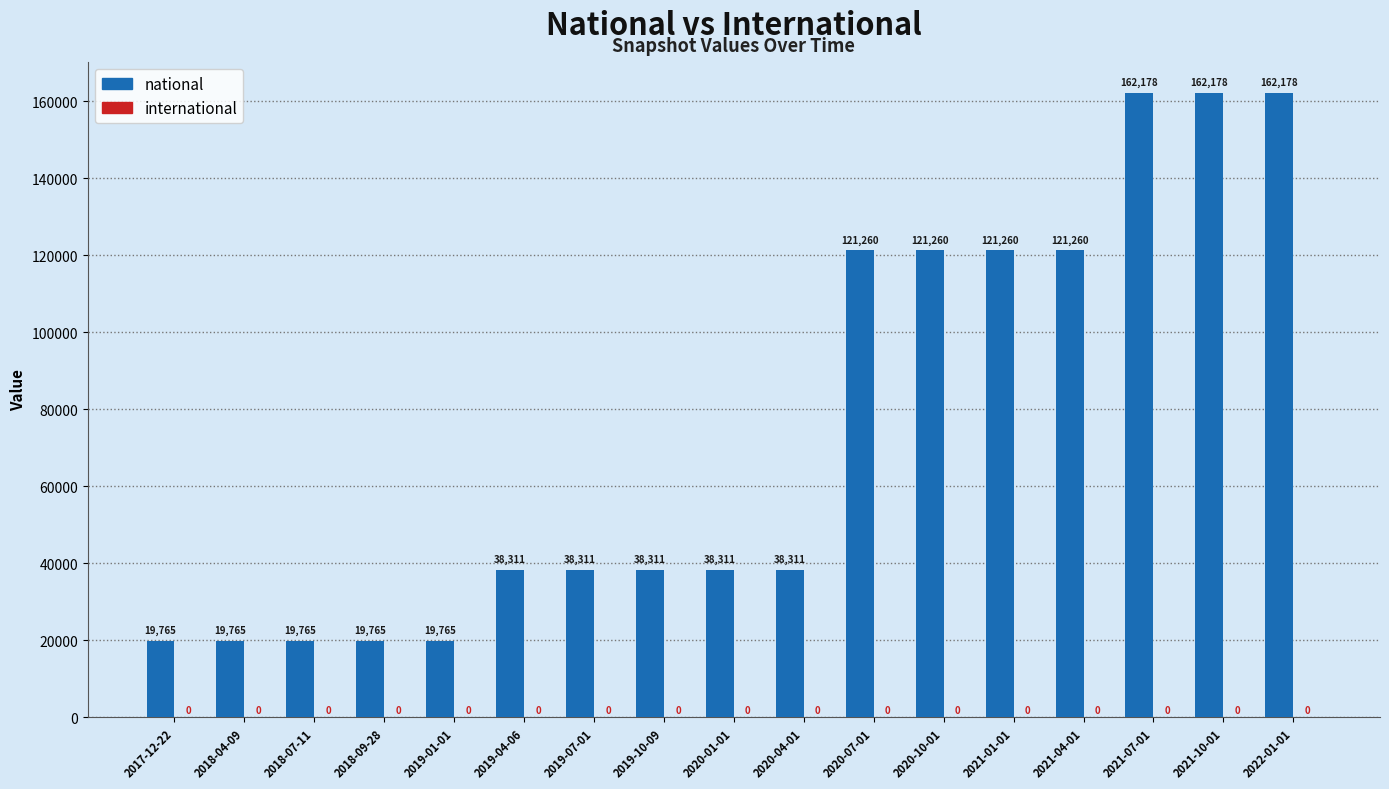

Does the chart contain any negative values?

No